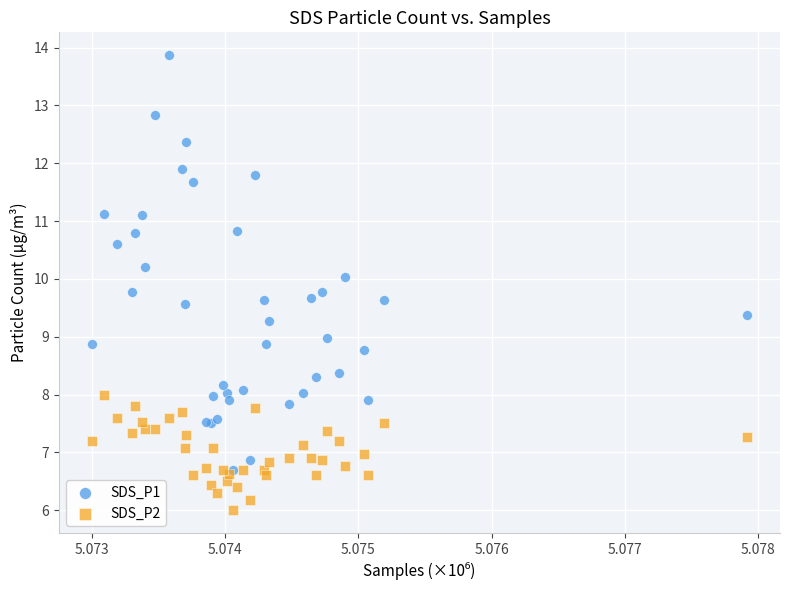

What are all the series names shown in the legend?

SDS_P1, SDS_P2